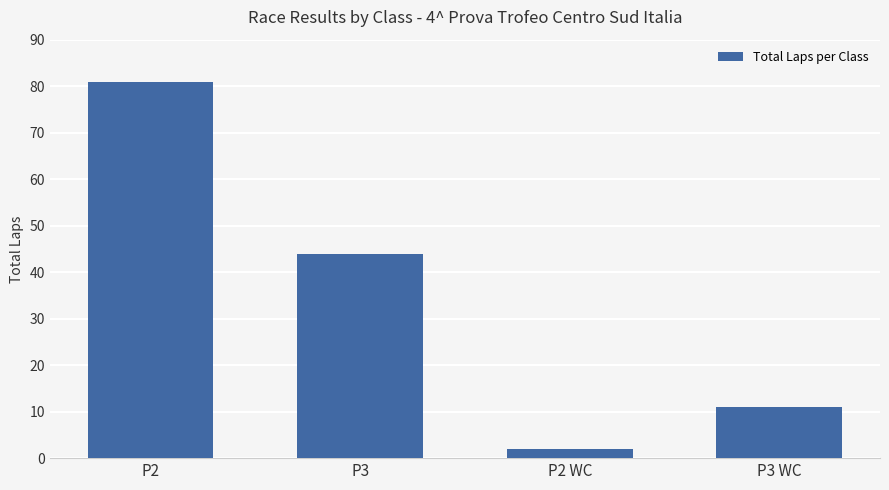

The chart shows a value of 18 at P3 WC. True or false?

False